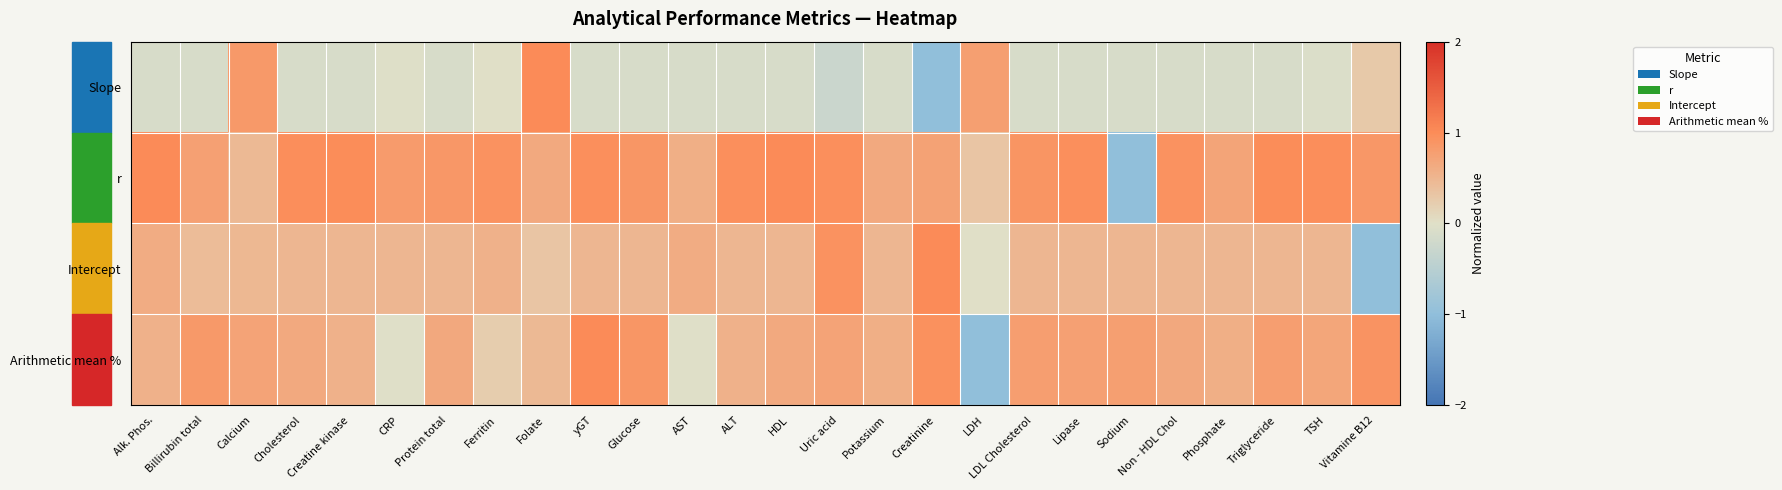

List the series in order of their peak value, highest first.

Slope, r, Intercept, Arithmetic mean %